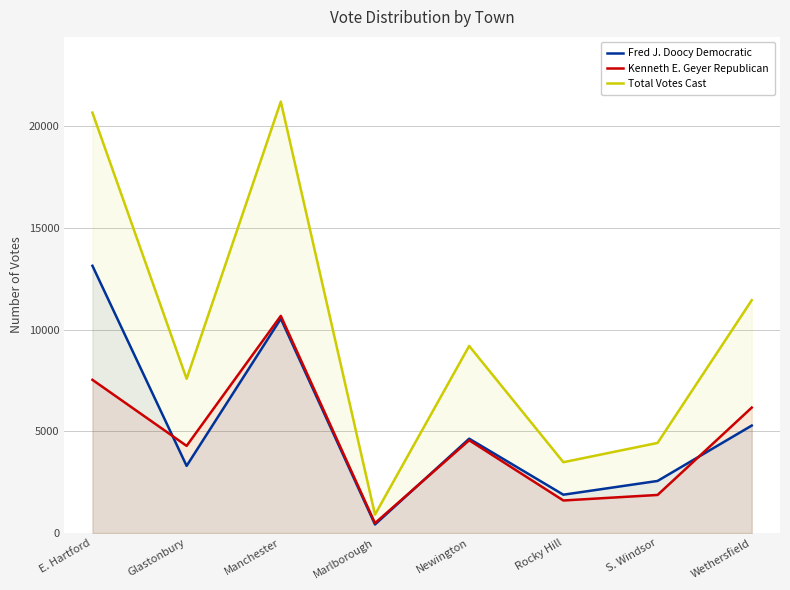

Reading right to left, extract all data points from this chart.

Fred J. Doocy Democratic: Wethersfield=5279	S. Windsor=2557	Rocky Hill=1881	Newington=4634	Marlborough=419	Manchester=10531	Glastonbury=3298	E. Hartford=13132
Kenneth E. Geyer Republican: Wethersfield=6162	S. Windsor=1869	Rocky Hill=1597	Newington=4557	Marlborough=485	Manchester=10670	Glastonbury=4281	E. Hartford=7527
Total Votes Cast: Wethersfield=11441	S. Windsor=4426	Rocky Hill=3478	Newington=9191	Marlborough=904	Manchester=21201	Glastonbury=7579	E. Hartford=20659